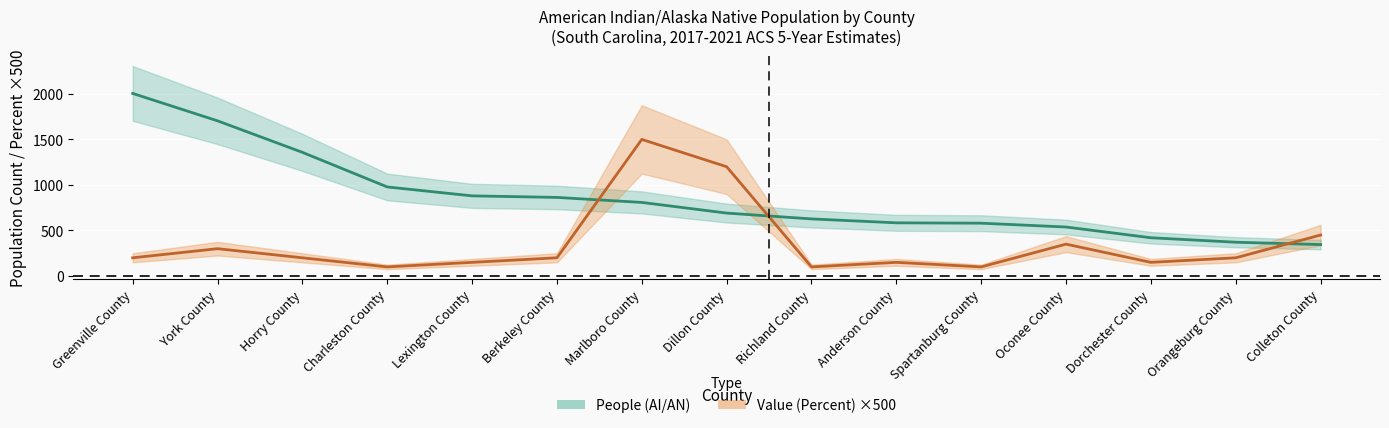

How many values in the People (AI/AN) series exceed 691?

7